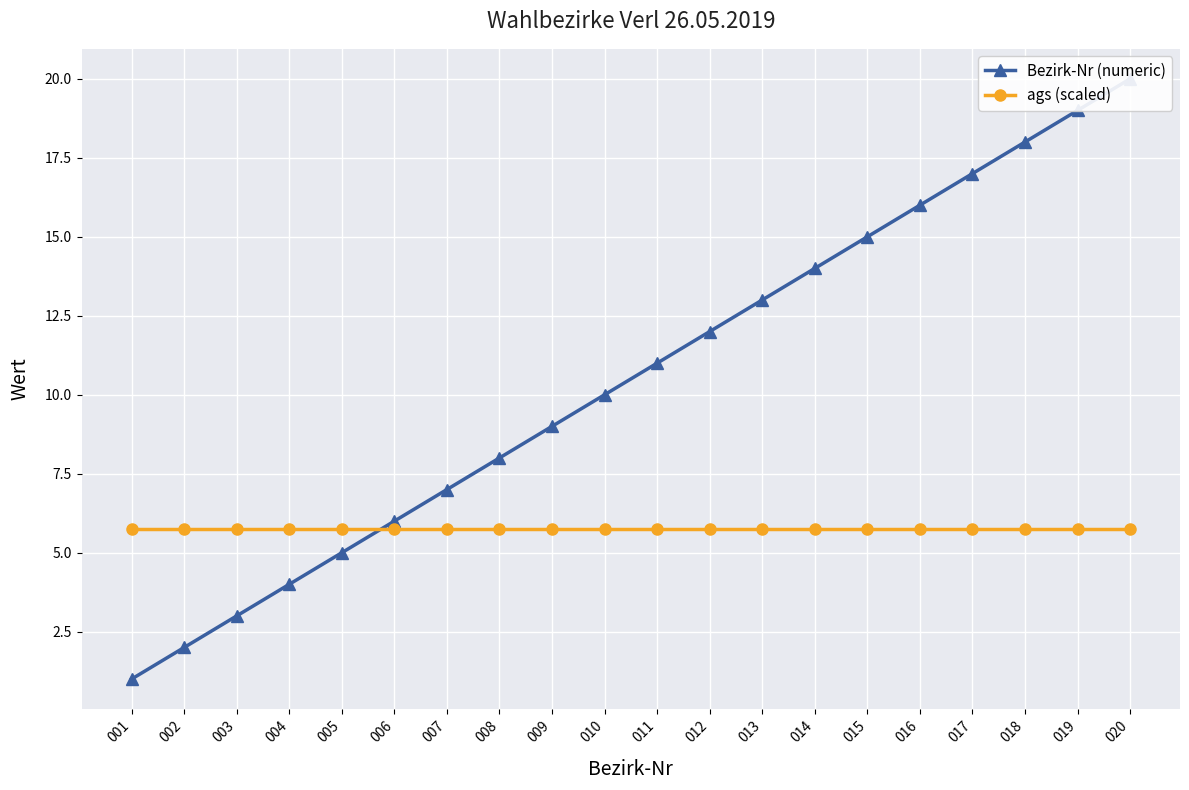

Which series changed the most between 002 and 018?

Bezirk-Nr (numeric)